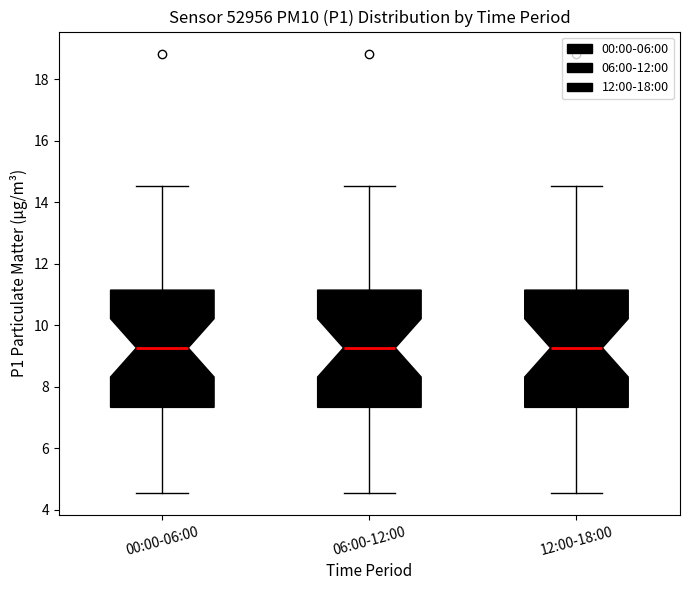

Where is the lower edge of the box for 00:00-06:00 on the y-axis? The values are not printed on the chart, so give them approximately, as read against the axis.

7.4